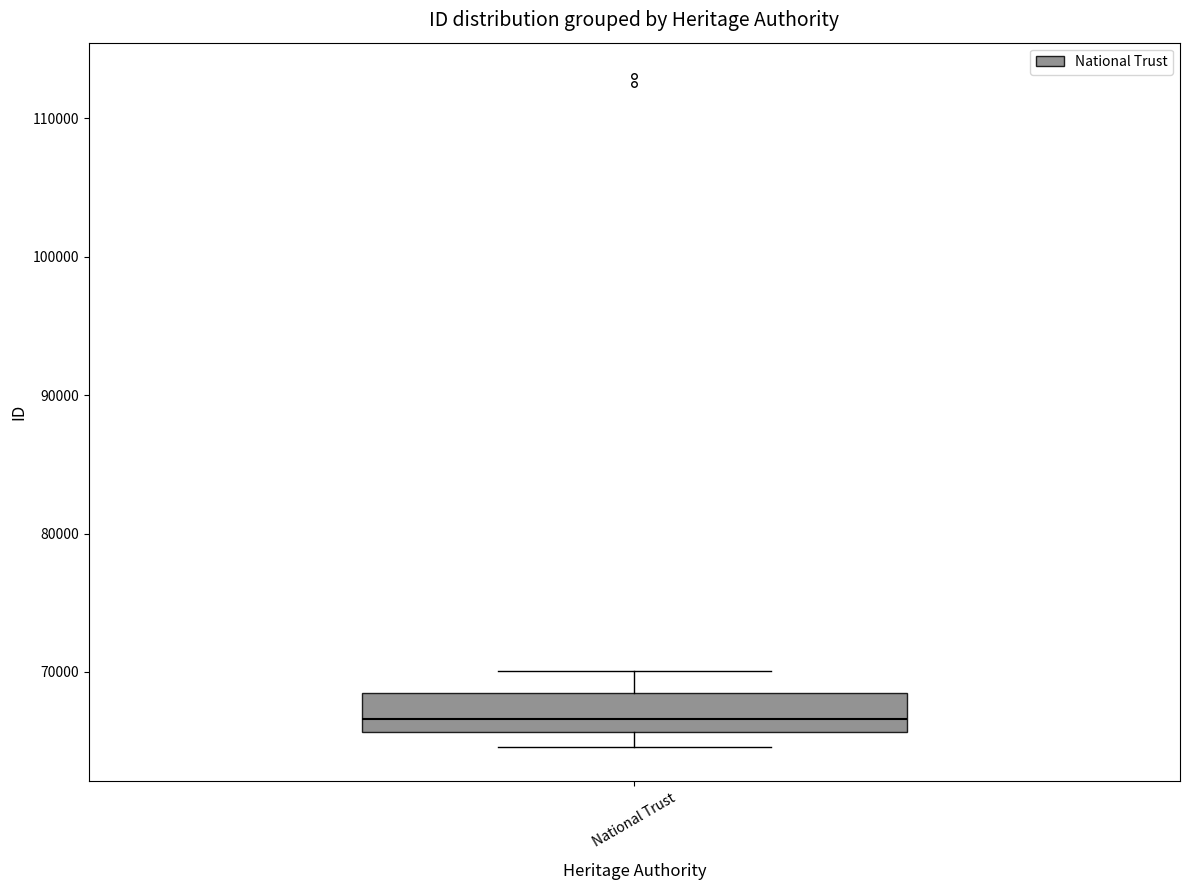

Where is the upper edge of the box for National Trust on the y-axis? The values are not printed on the chart, so give them approximately, as read against the axis.

68000